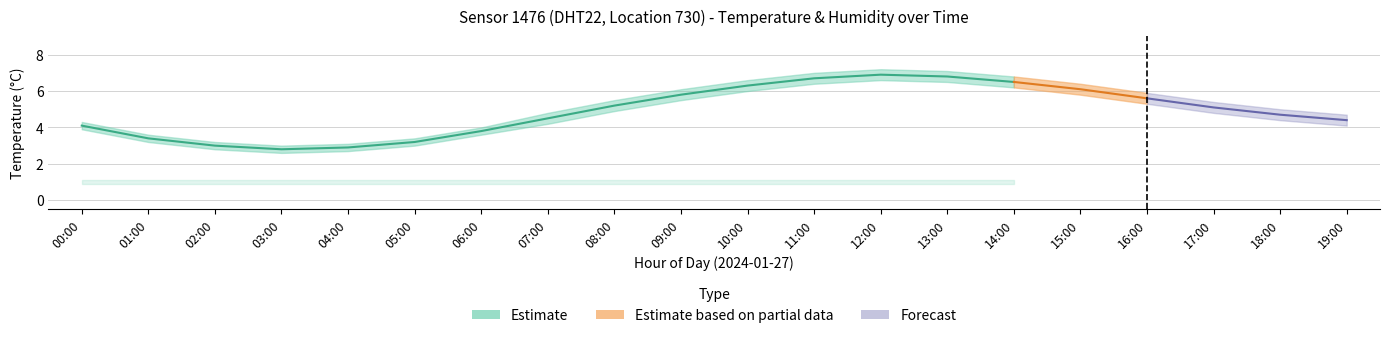

Which has a higher value, 12:00 or 11:00?

12:00